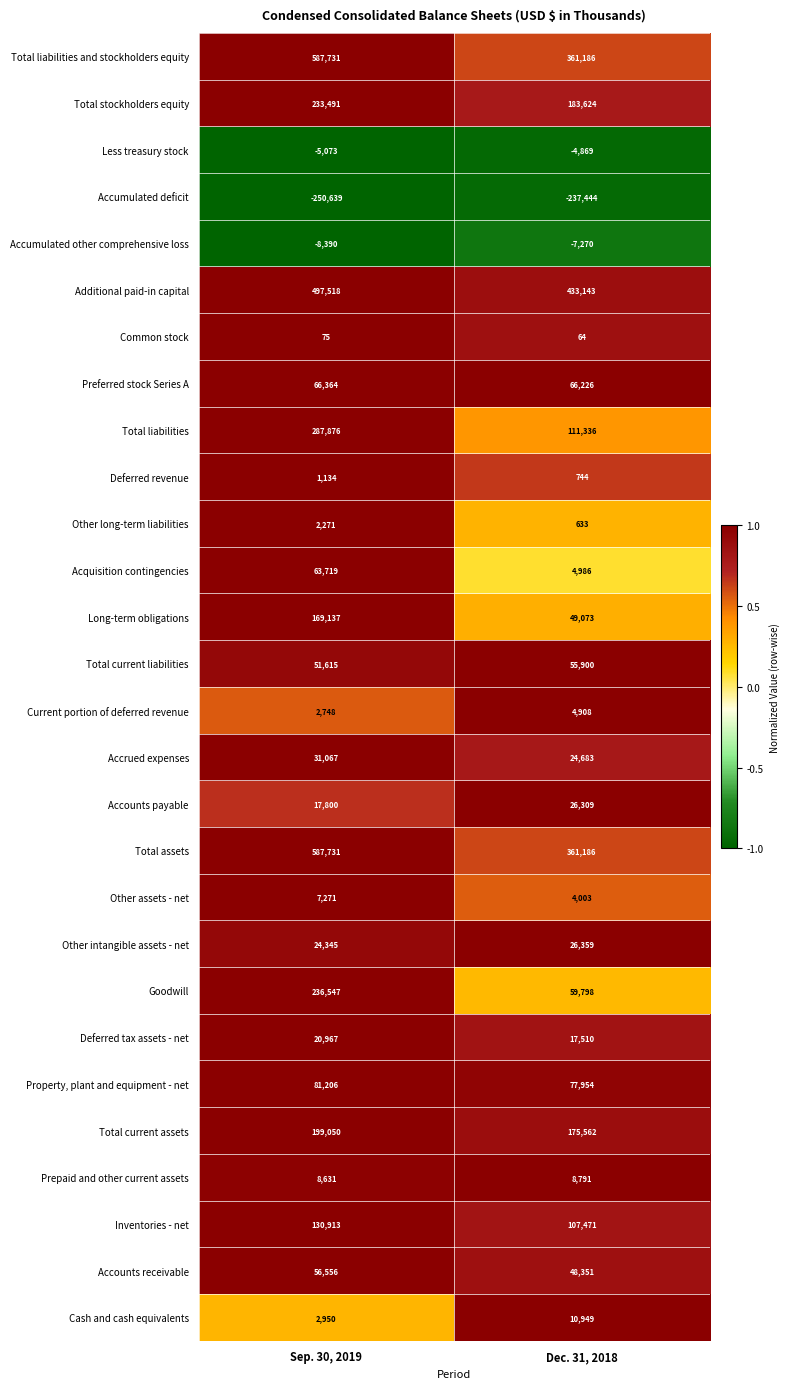

List the labels in order of Preferred stock Series A value, largest first.

Sep. 30, 2019, Dec. 31, 2018